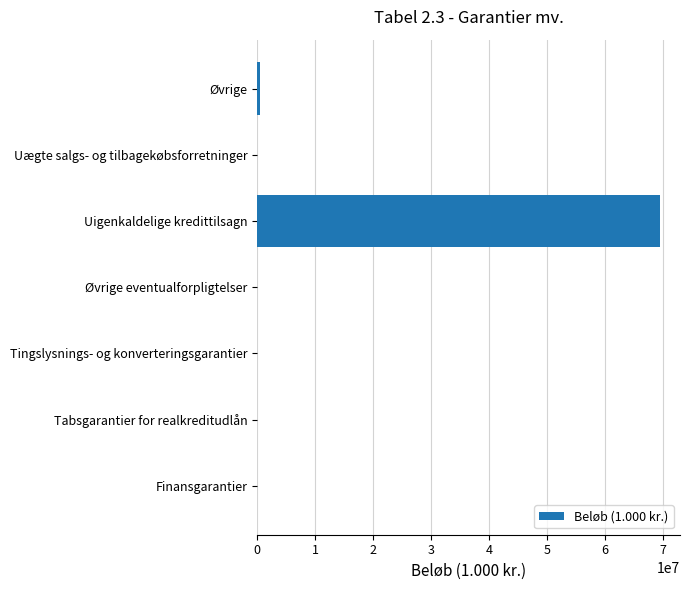

The value at Uigenkaldelige kredittilsagn is 69433186. True or false?

True